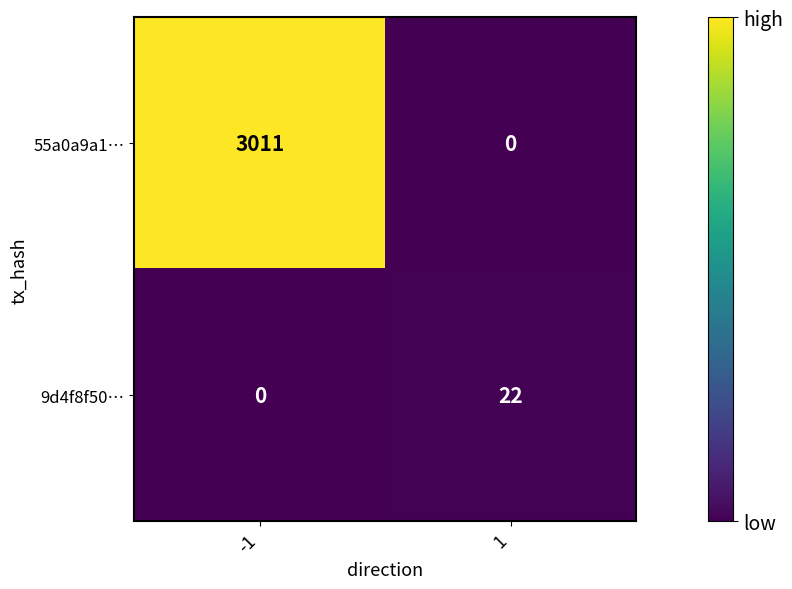

Which series has the largest total across all categories?

55a0a9a1…